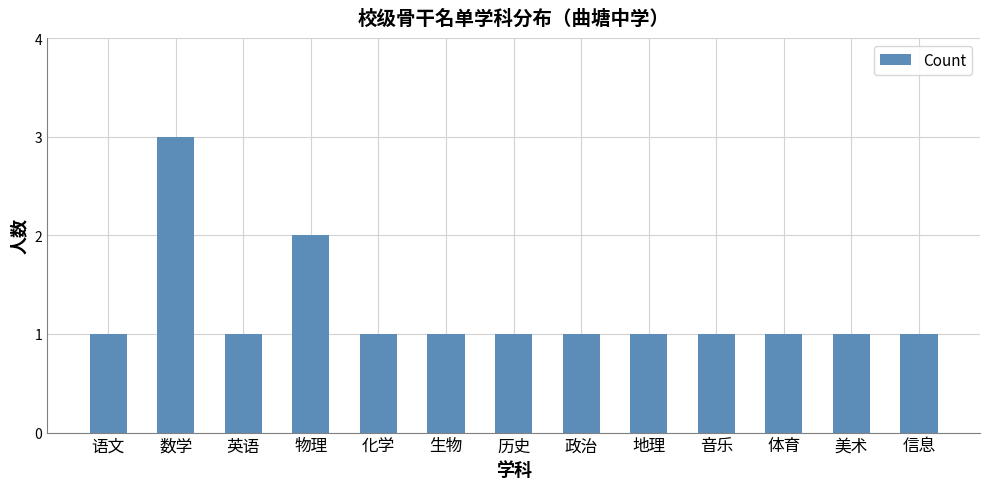

How many values are between 1 and 2?

12